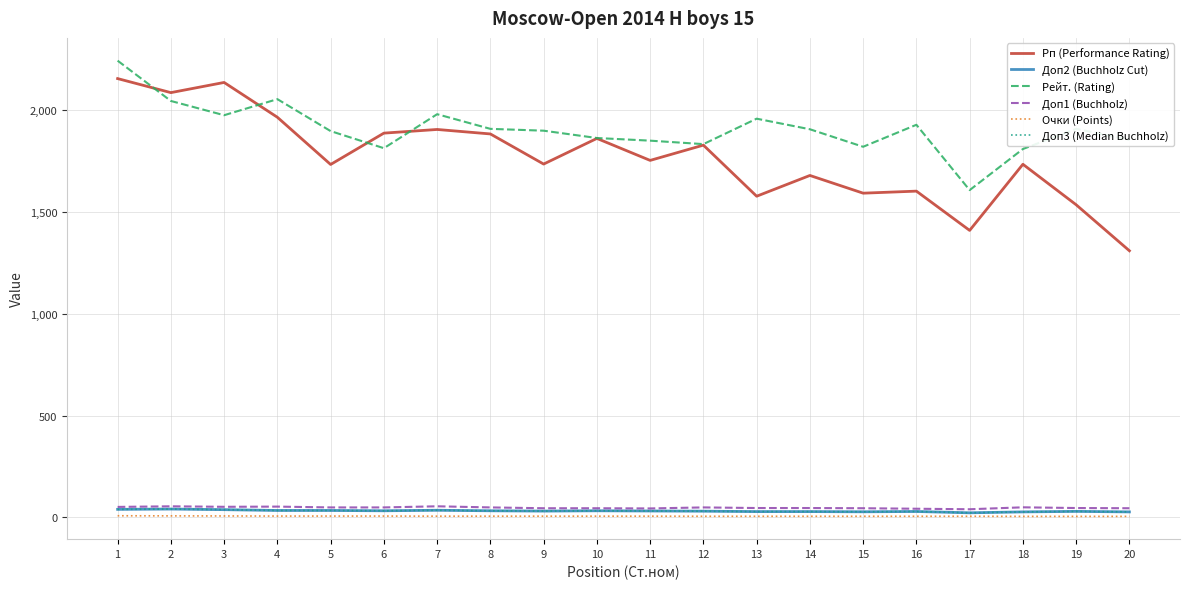

List the labels in order of Очки (Points) value, smallest first.

18, 19, 20, 12, 13, 14, 15, 16, 17, 7, 8, 9, 10, 11, 4, 5, 6, 3, 2, 1